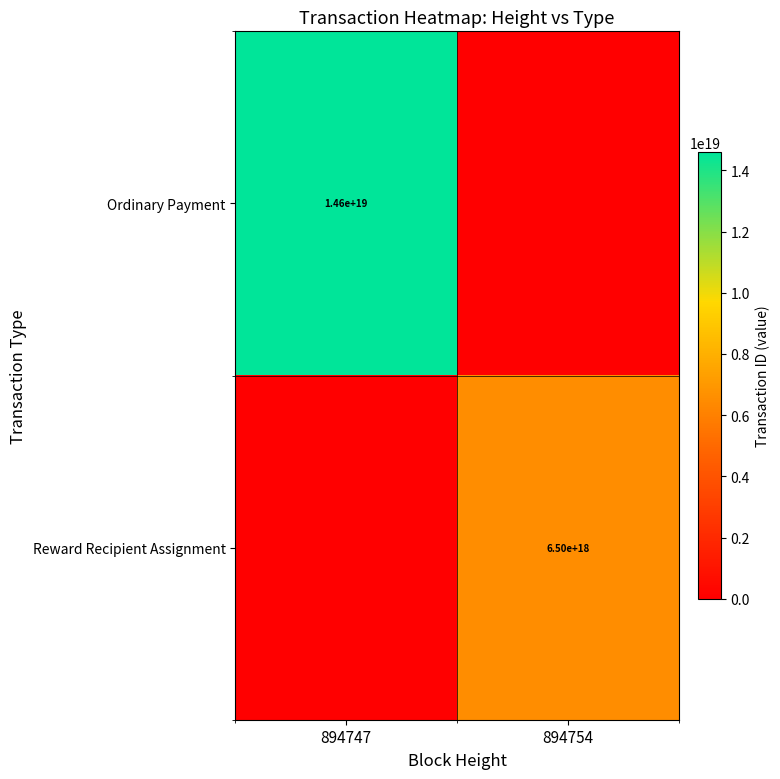

True or false: Ordinary Payment has a value of 14600000000000000000 at 894747.

True